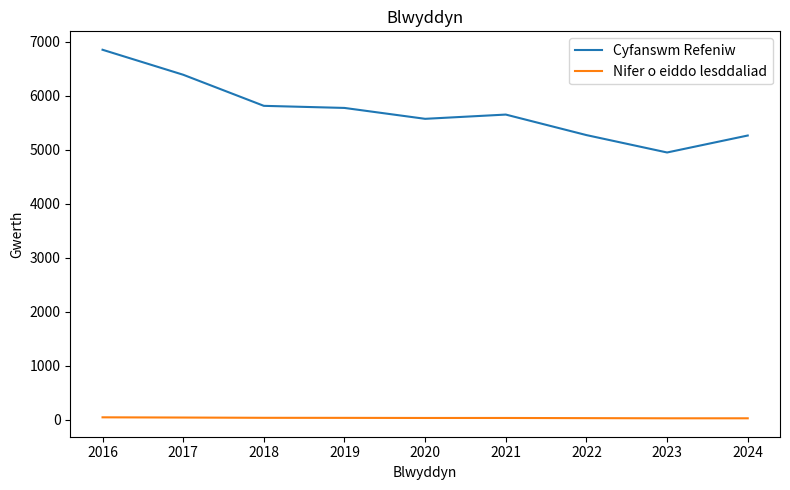

What is the spread (max minus min) of values at 2016?

6803.3